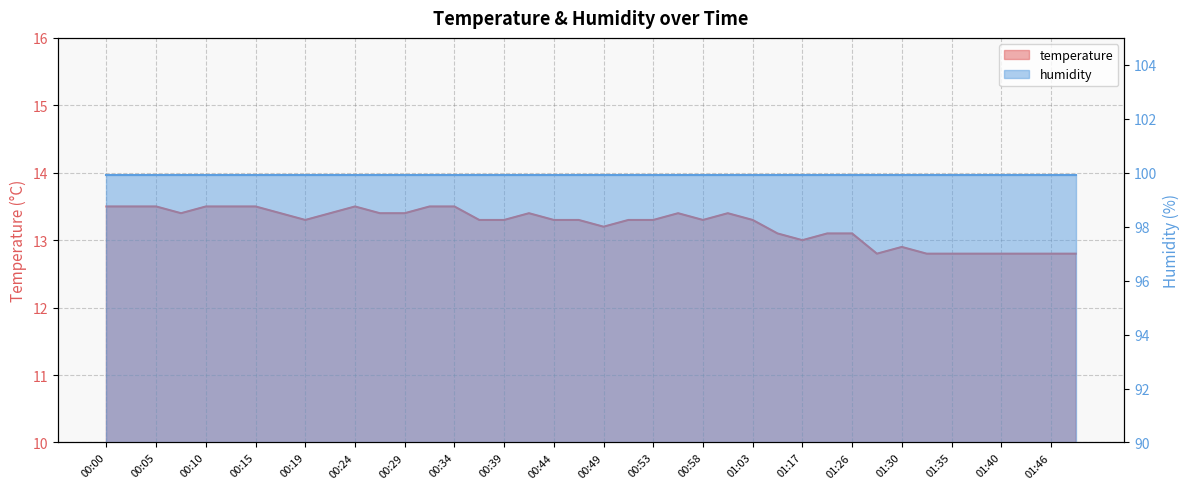

Is it true that the value at 01:03 is 19.9?

False